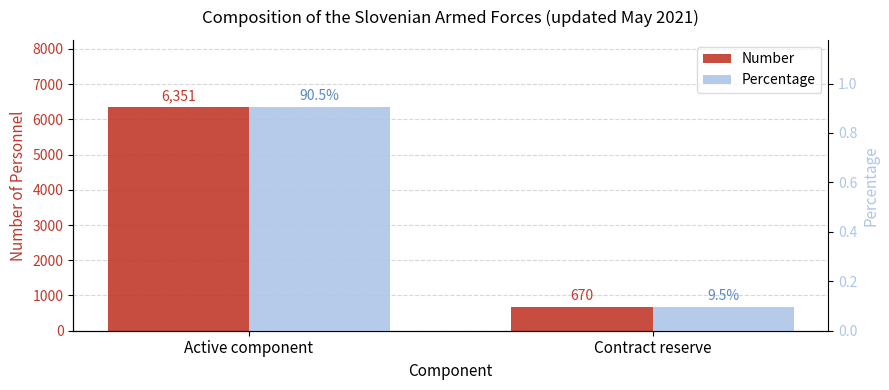

At which category is the sum across all series the highest?

Active component